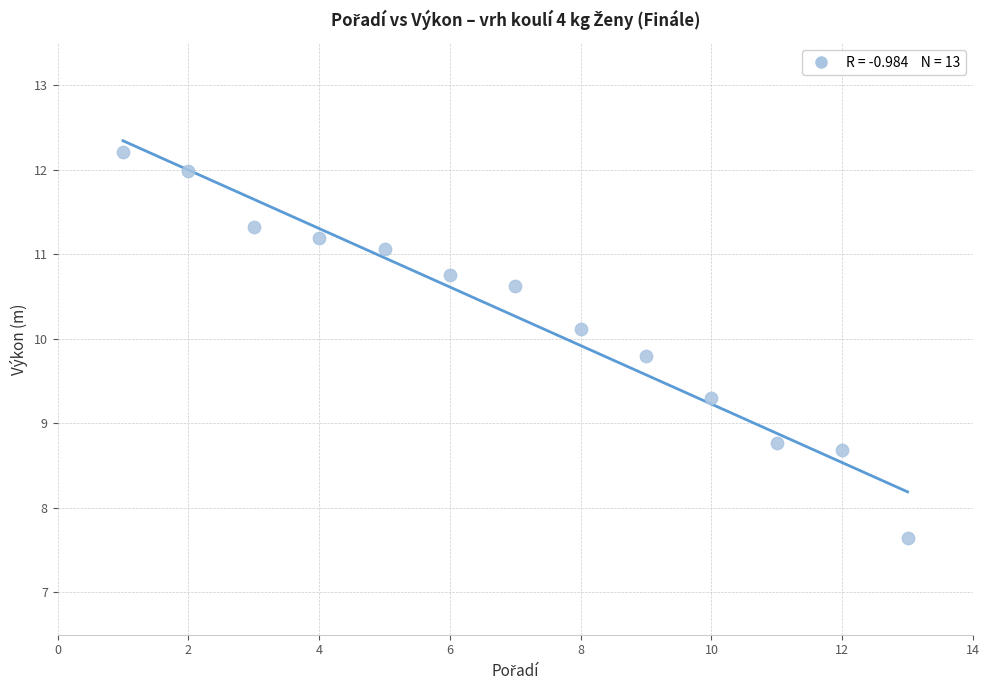

What Y value in the scatter plot is closest to 9?

8.8